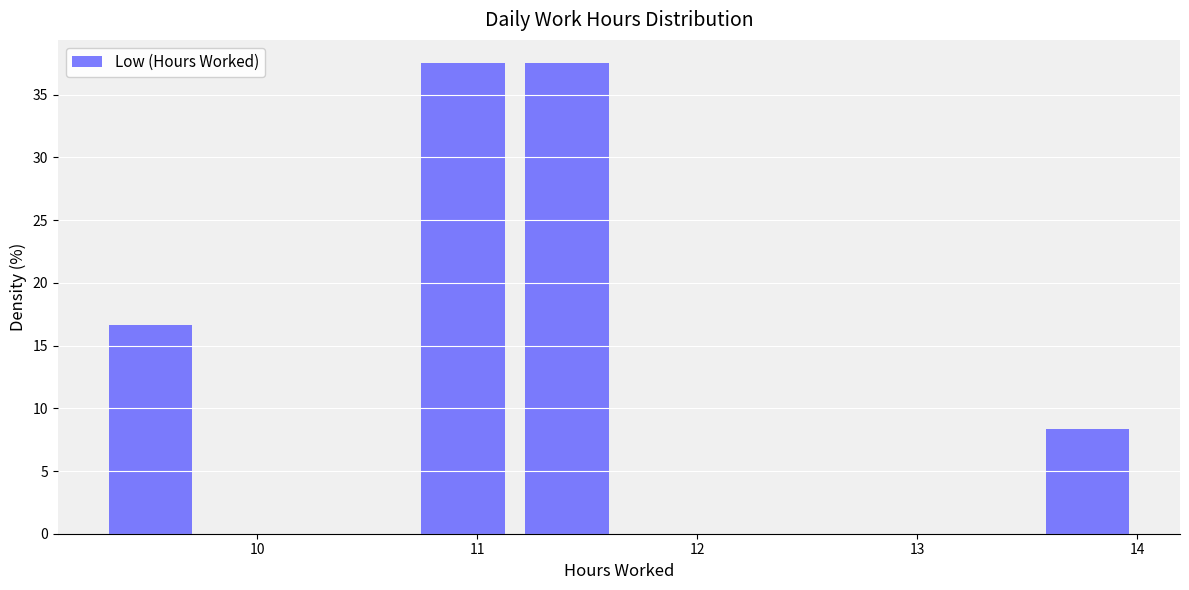

Reading left to right, transcribe this chart: for each bar, give the range it covers on the x-axis and its height. Neither the bar edges nor the heights are printed on the chart, so give them approximately, as read against the axes.

9.3 to 9.8: 16.5
9.8 to 10.2: 0
10.2 to 10.7: 0
10.7 to 11.2: 37.5
11.2 to 11.6: 37.5
11.6 to 12.1: 0
12.1 to 12.6: 0
12.6 to 13.1: 0
13.1 to 13.5: 0
13.5 to 14.0: 8.5